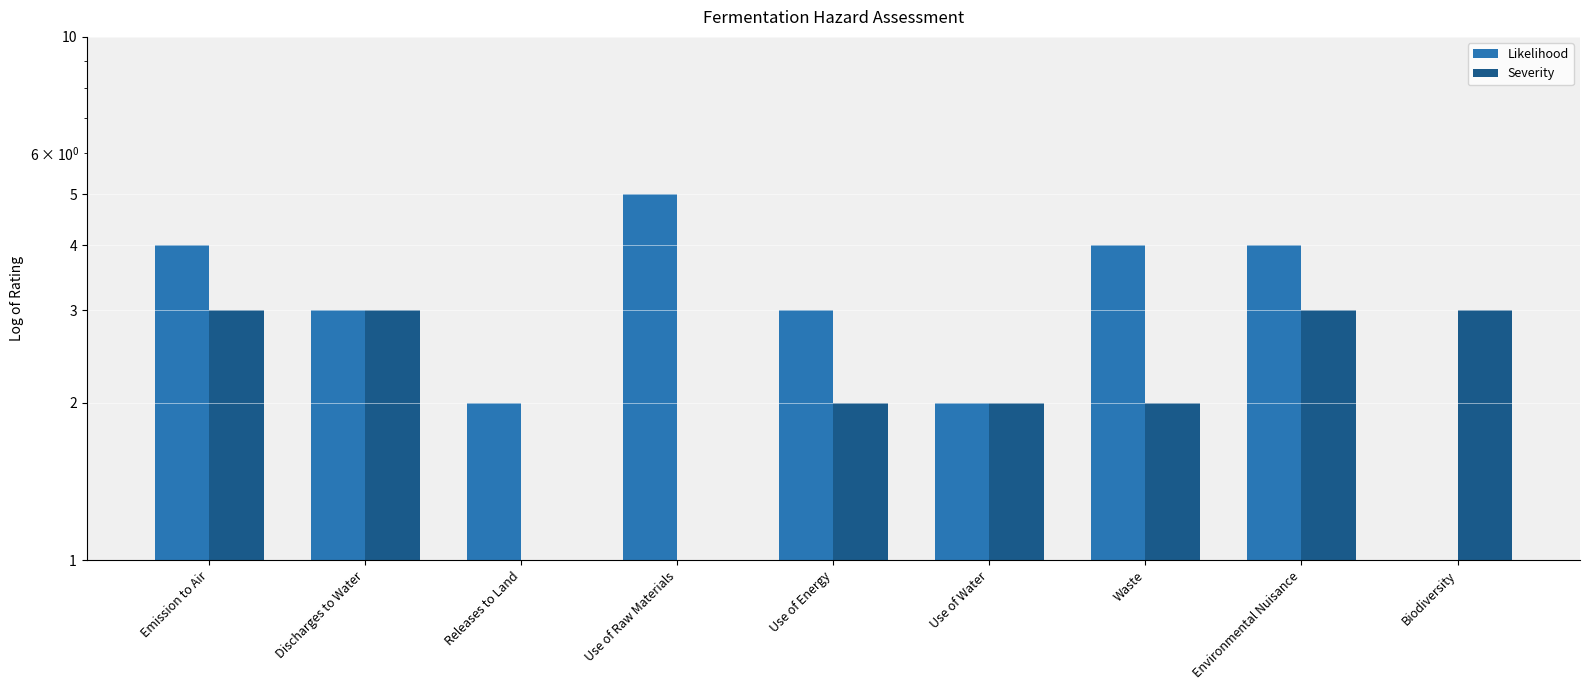

Reading right to left, extract all data points from this chart.

Likelihood: 1	4	4	2	3	5	2	3	4
Severity: 3	3	2	2	2	1	1	3	3